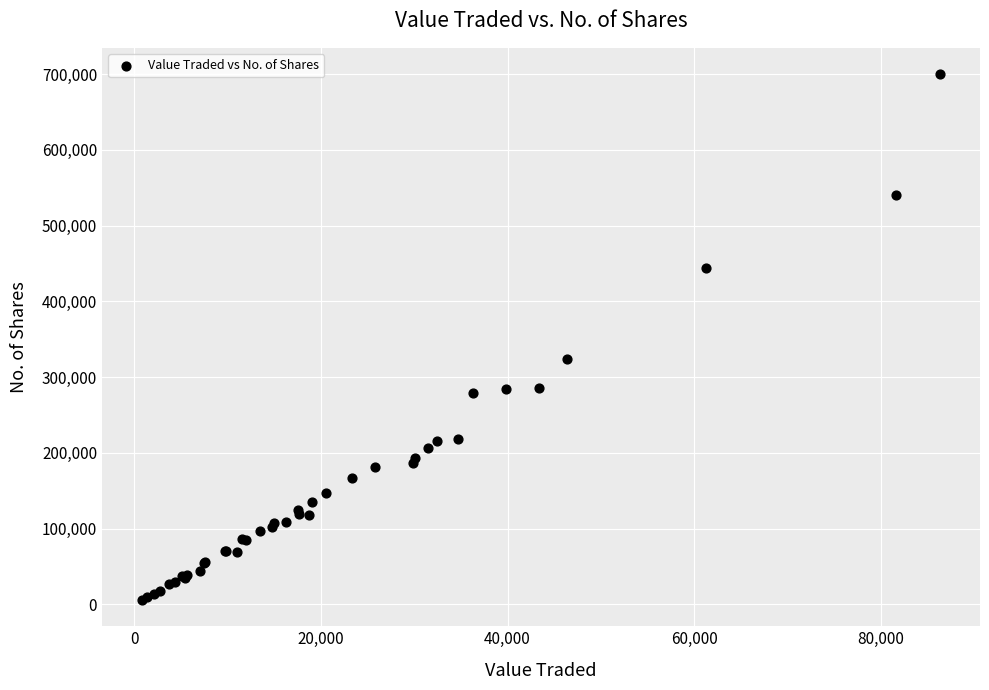

What Y value in the scatter plot is closest to 352979?

324426